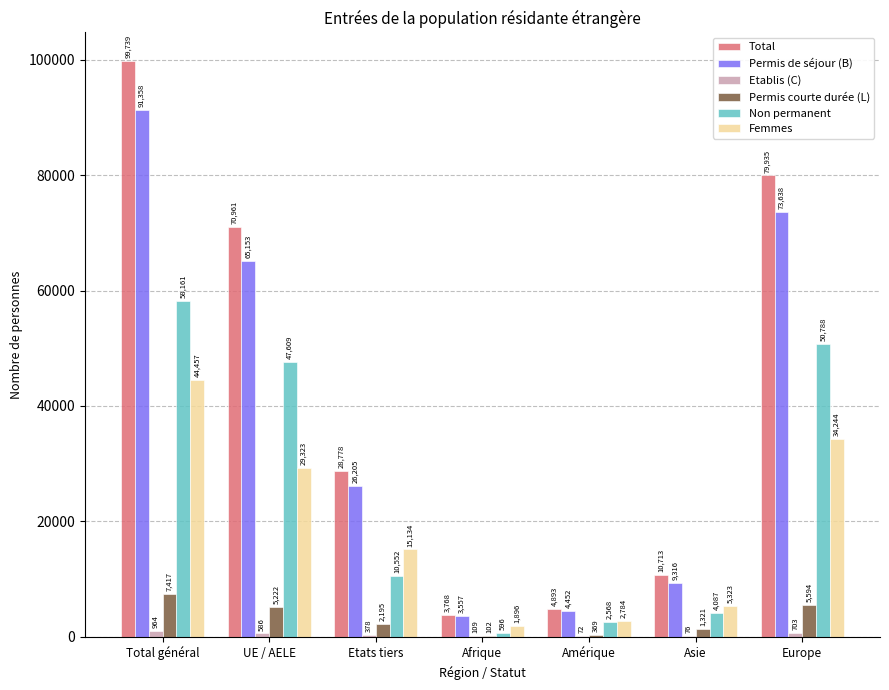

What is the sum of the Permis de séjour (B) values at UE / AELE and Total général?

156511